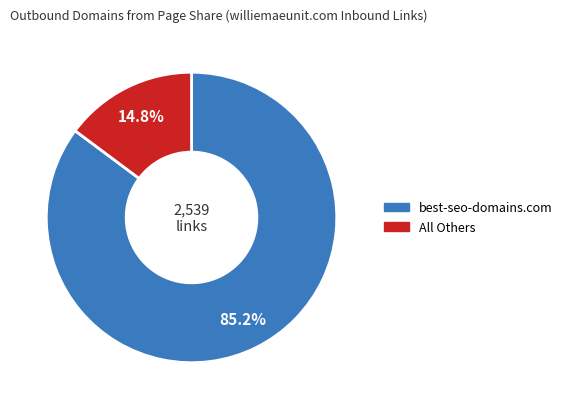

Is there any slice that represents more than half of the pie?

Yes